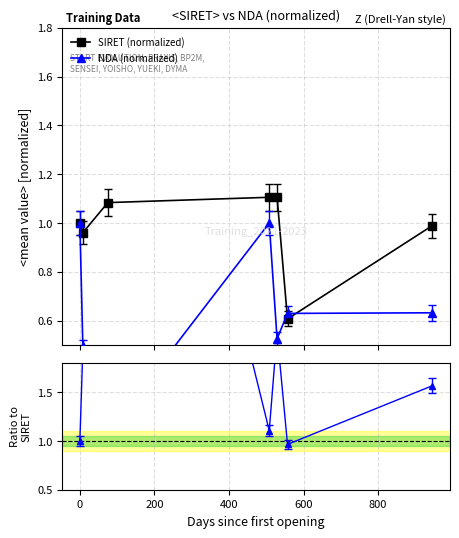

How many data points does each series have?

7